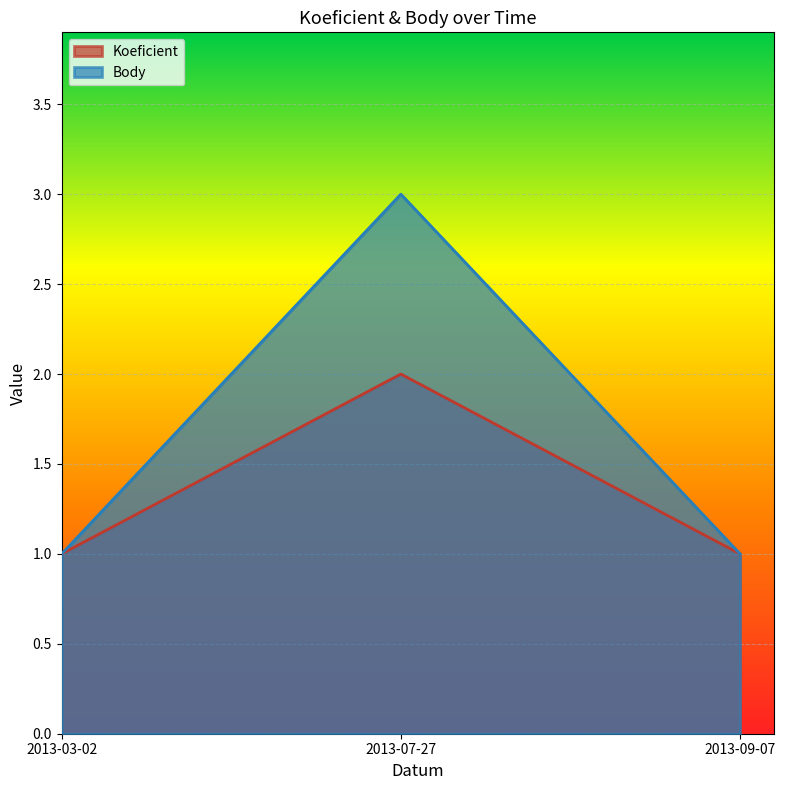

Which has a higher value, 2013-09-07 or 2013-03-02?

2013-09-07